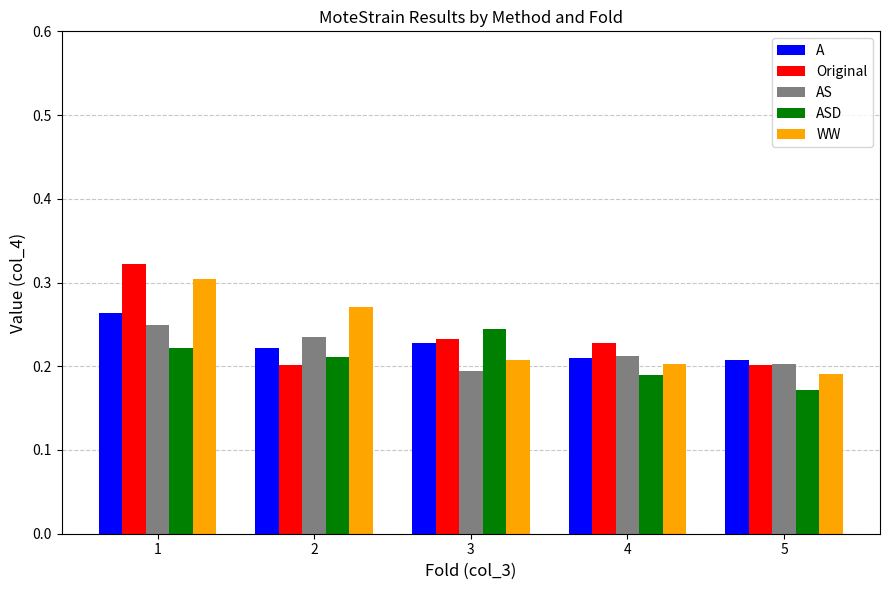

What is the sum of all AS values?

1.1